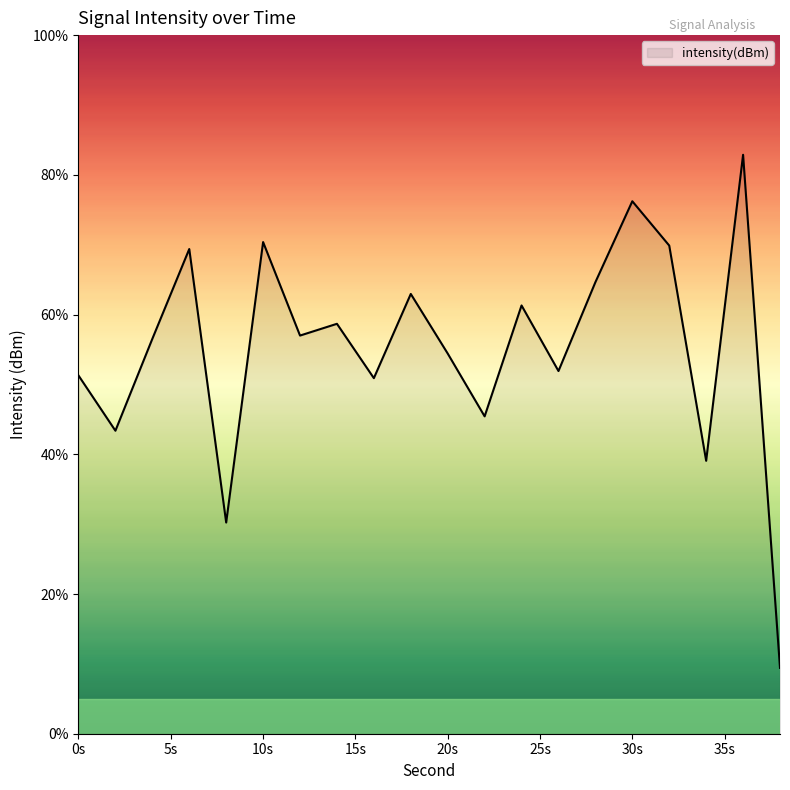

What is the minimum value shown in the chart?

9.4